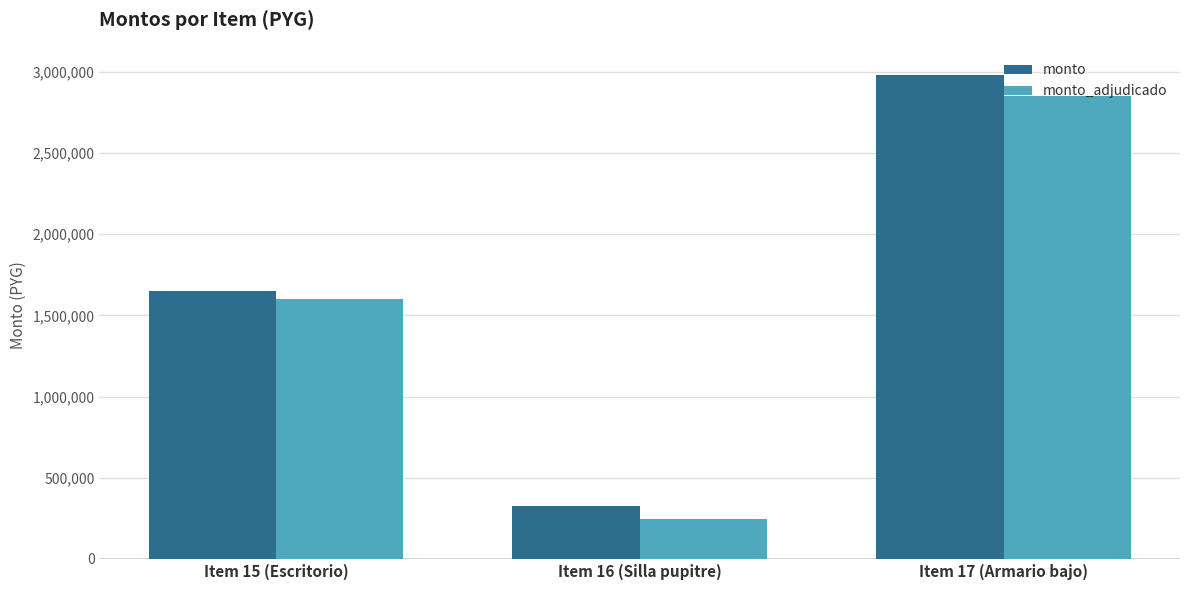

Rank the categories by monto value from highest to lowest.

Item 17 (Armario bajo), Item 15 (Escritorio), Item 16 (Silla pupitre)